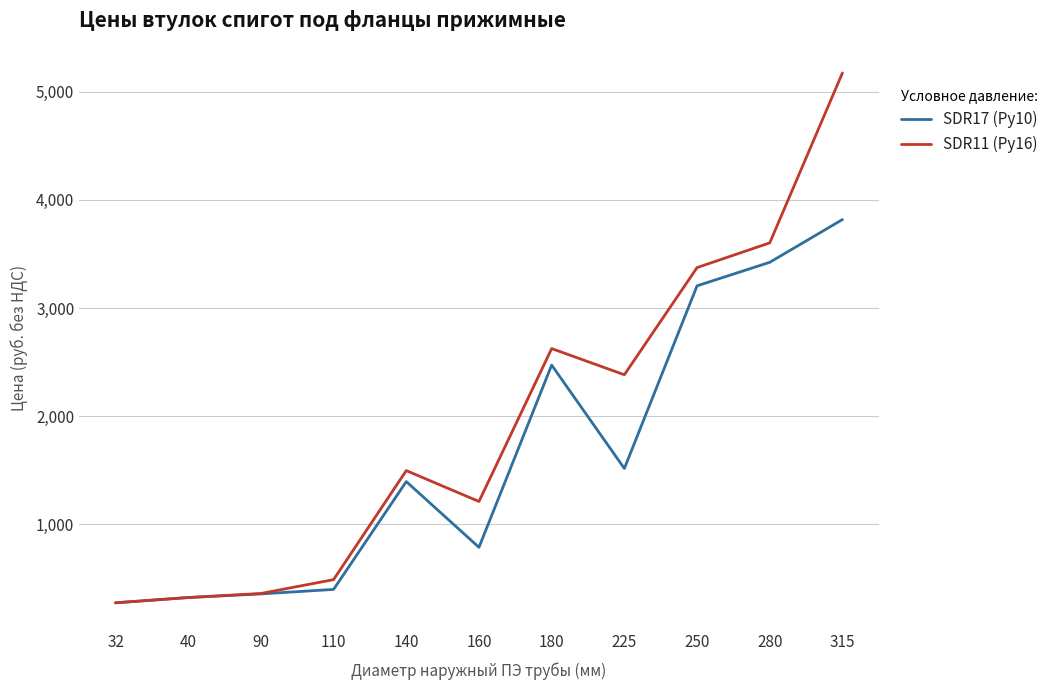

What is the sum of all SDR11 (Ру16) values?

21306.1